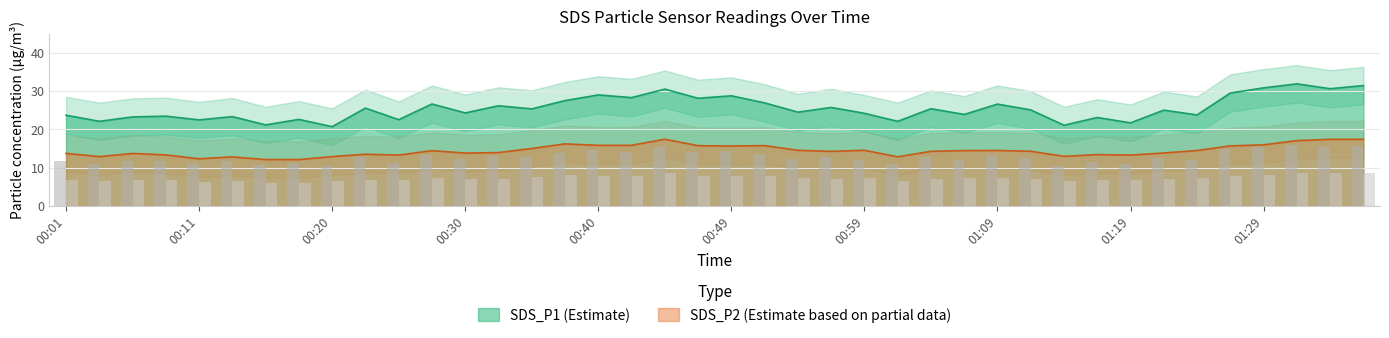

Between 00:47 and 01:17, which series saw the biggest shift?

SDS_P1